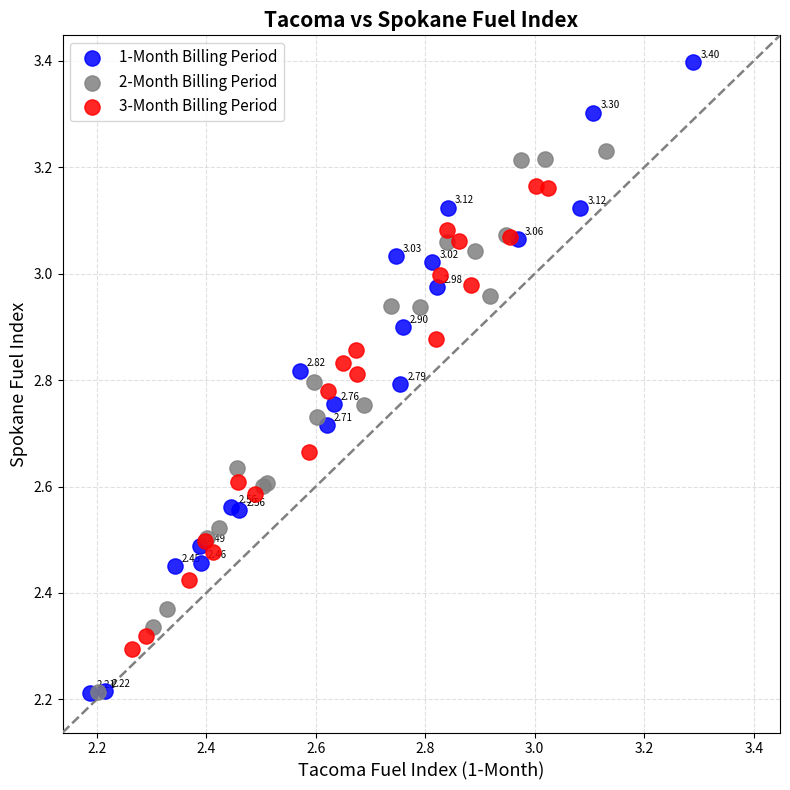

Which series has the largest Y range (max minus min)?

1-Month Billing Period